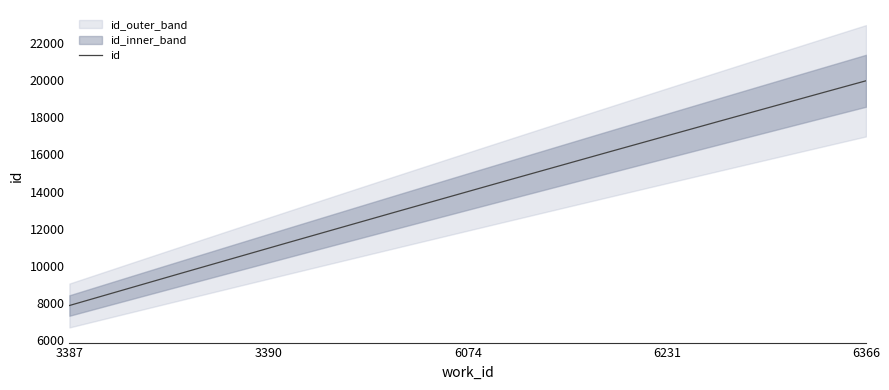

How many data points are above 16082?

2